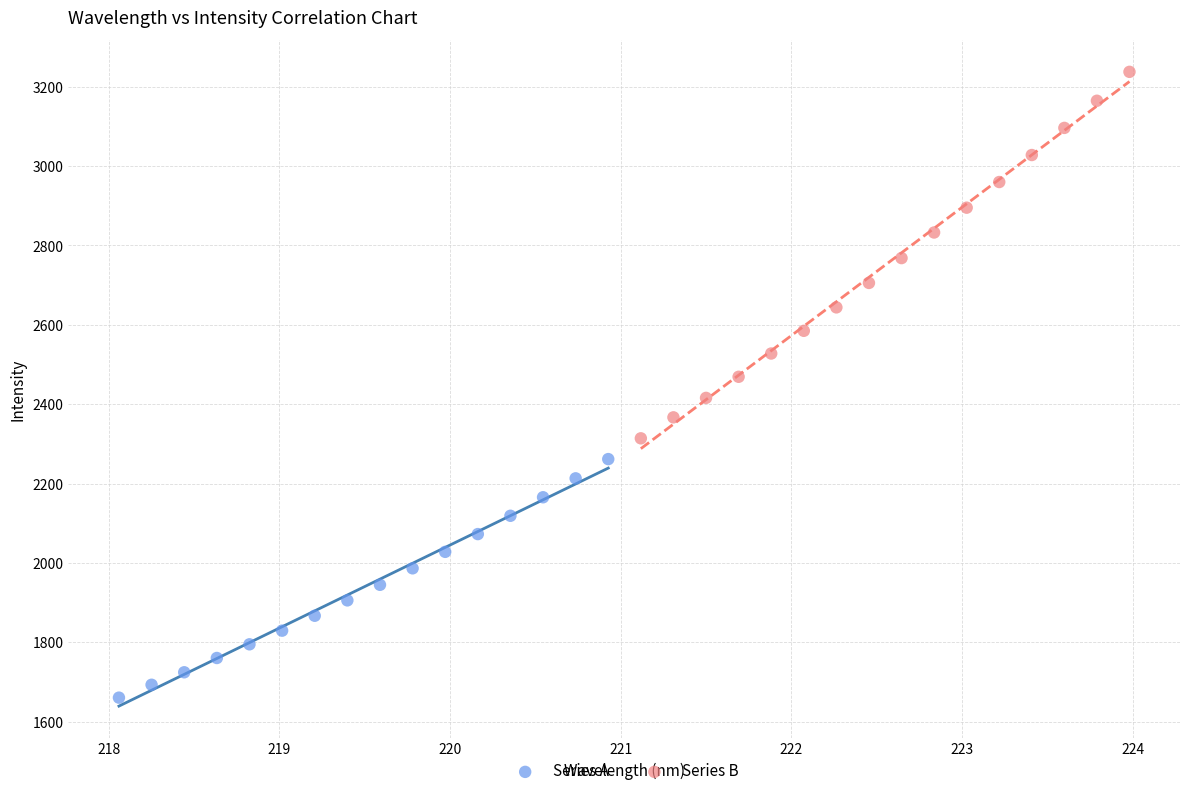

Which series contains the highest Y value?

Series B